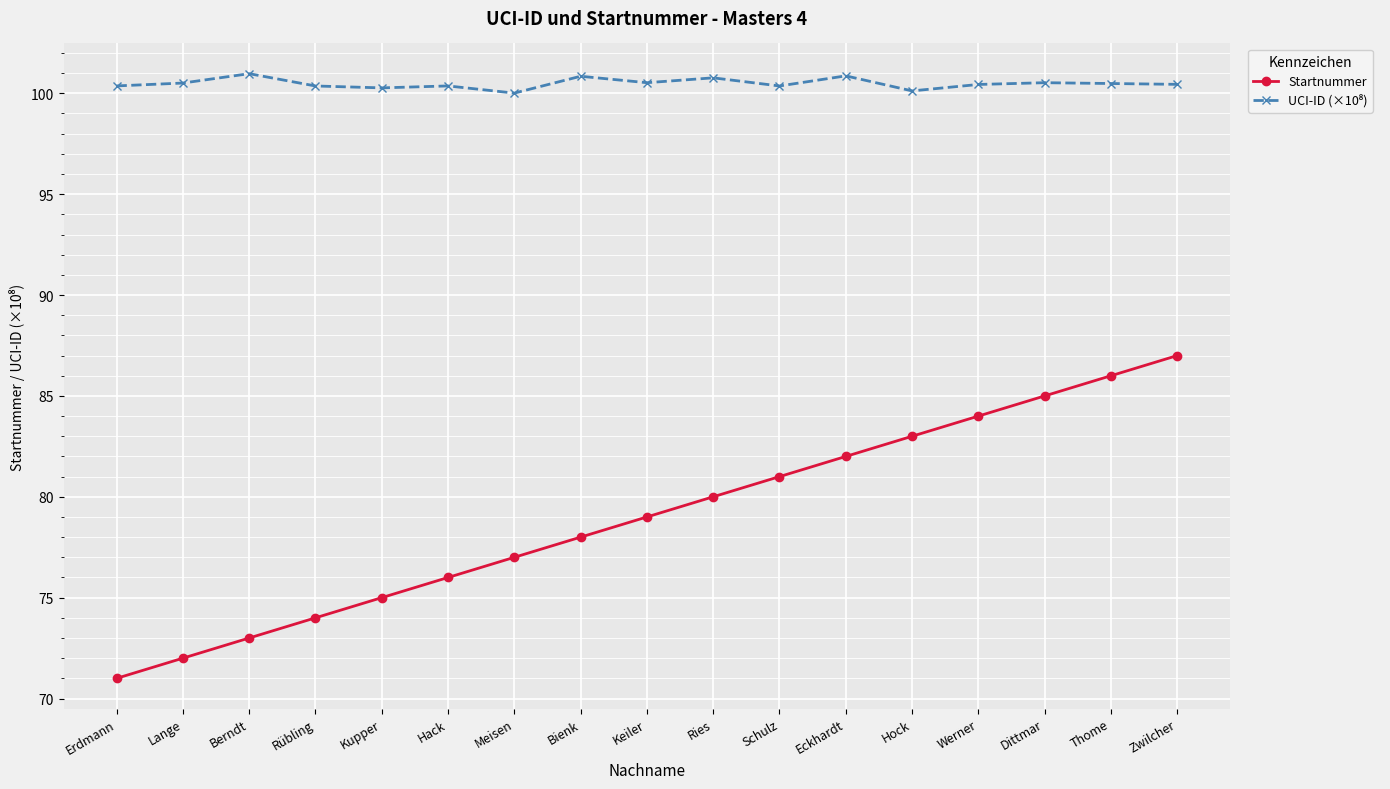

Which series changed the most between Ries and Werner?

Startnummer